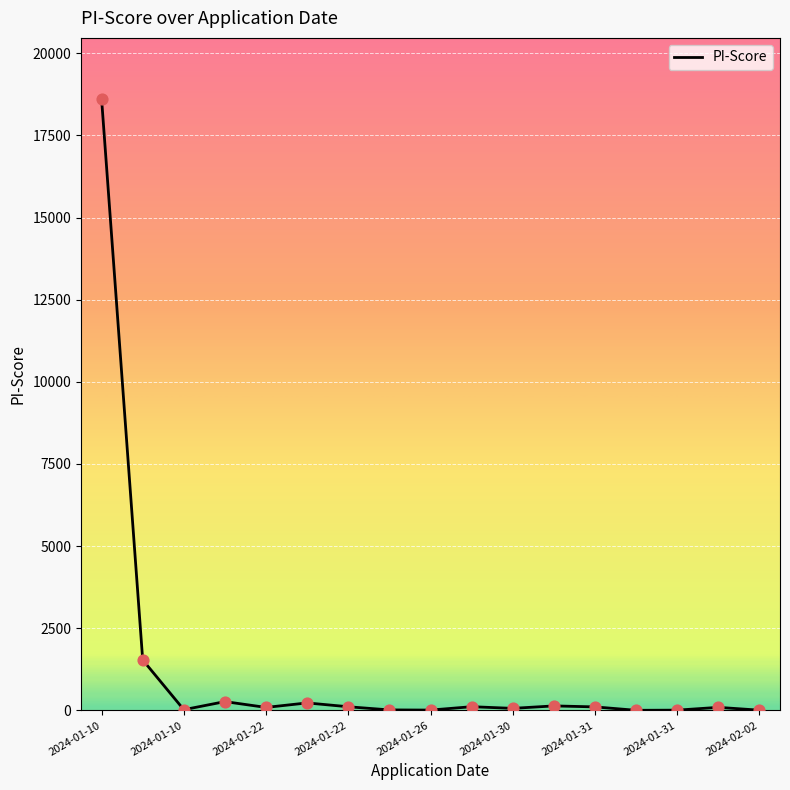

What is the maximum value shown in the chart?

18610